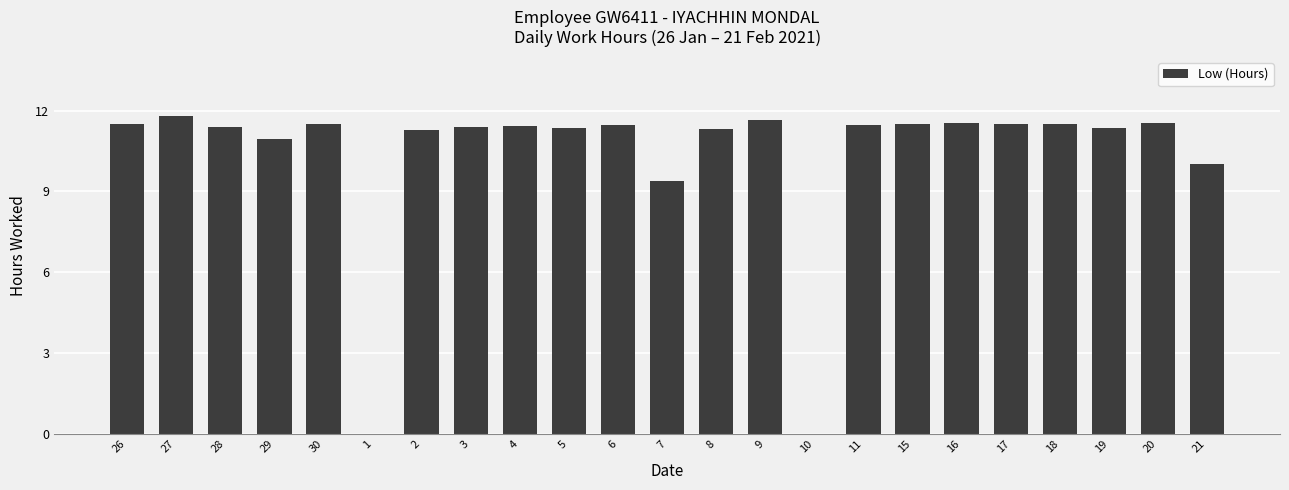

Where is the data nearest to the value 5?

7